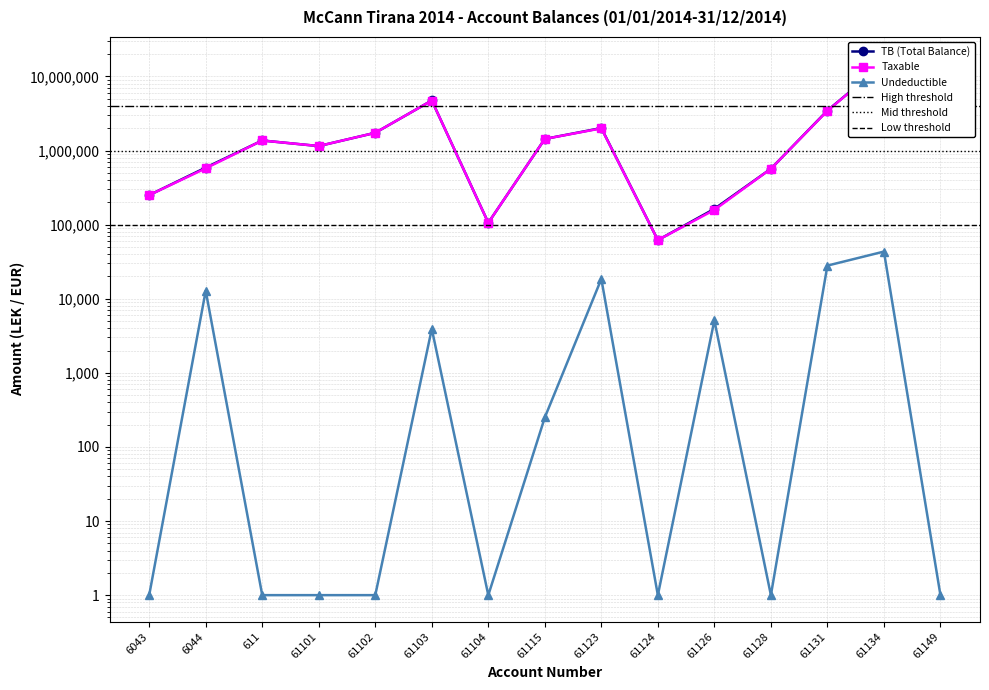

Between 61102 and 61103, which series saw the biggest shift?

TB (Total Balance)